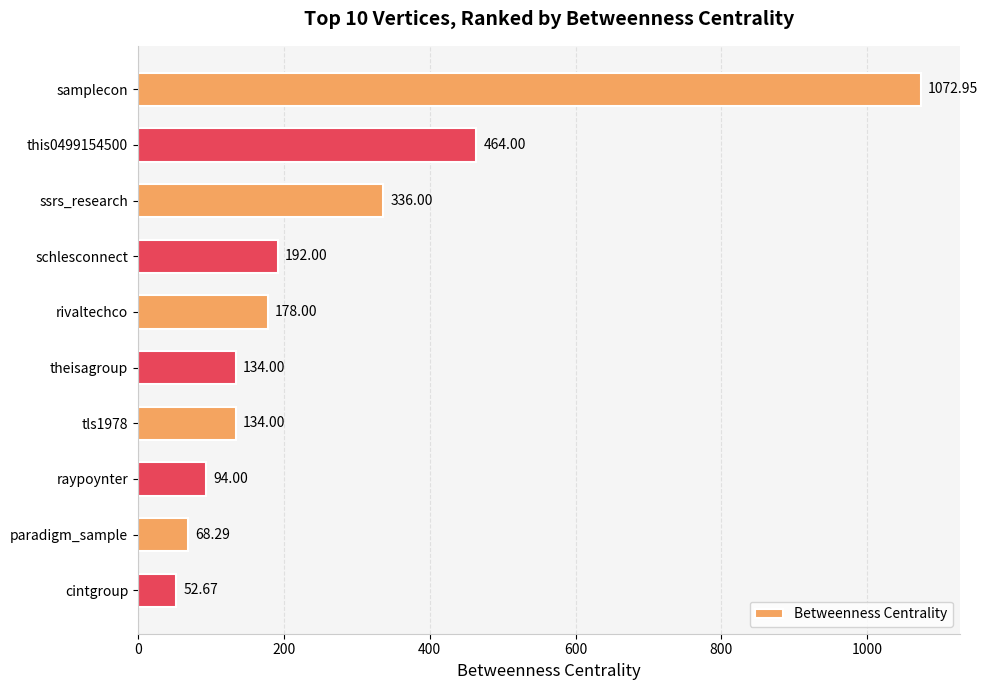

What is the difference between the maximum and second lowest values?

1004.7